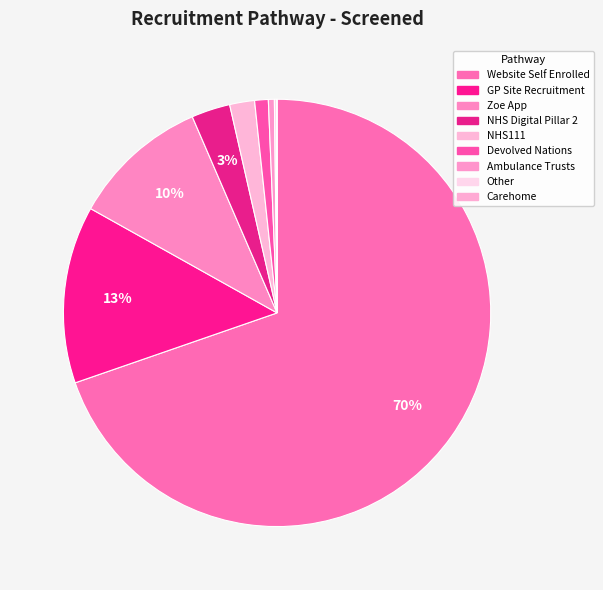

To the nearest percent, what portion does NHS Digital Pillar 2 represent?

3%